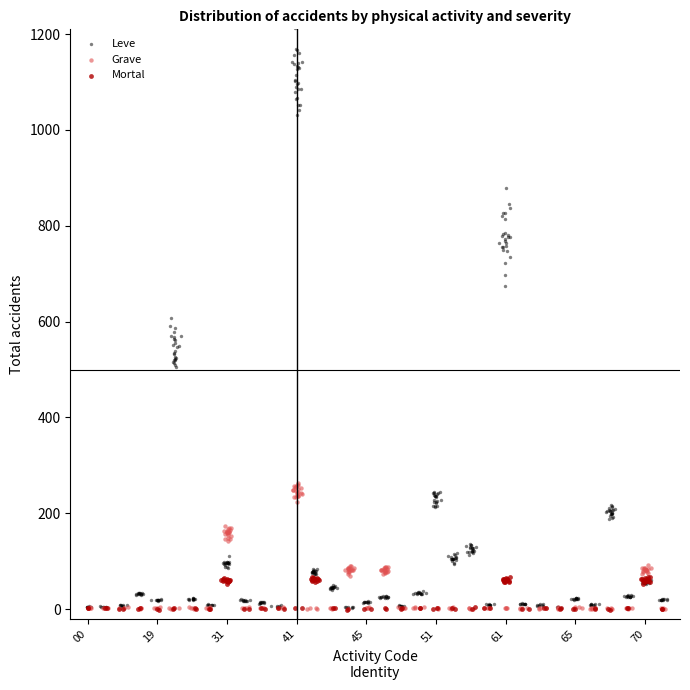

Which series has the largest Y range (max minus min)?

Leve